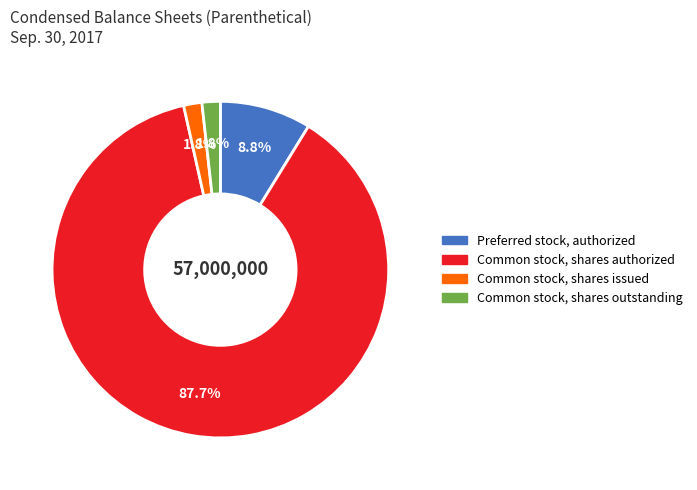

How many segments does this pie chart have?

4